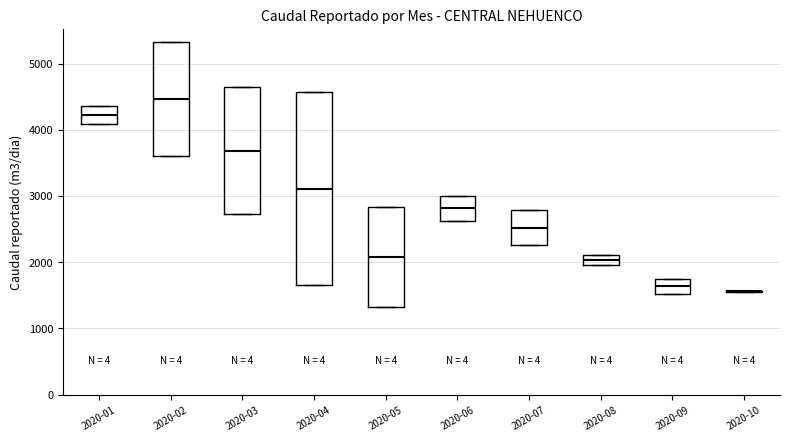

Comparing the boxes themselves (not the whiskers), which one is the tallest?

2020-04